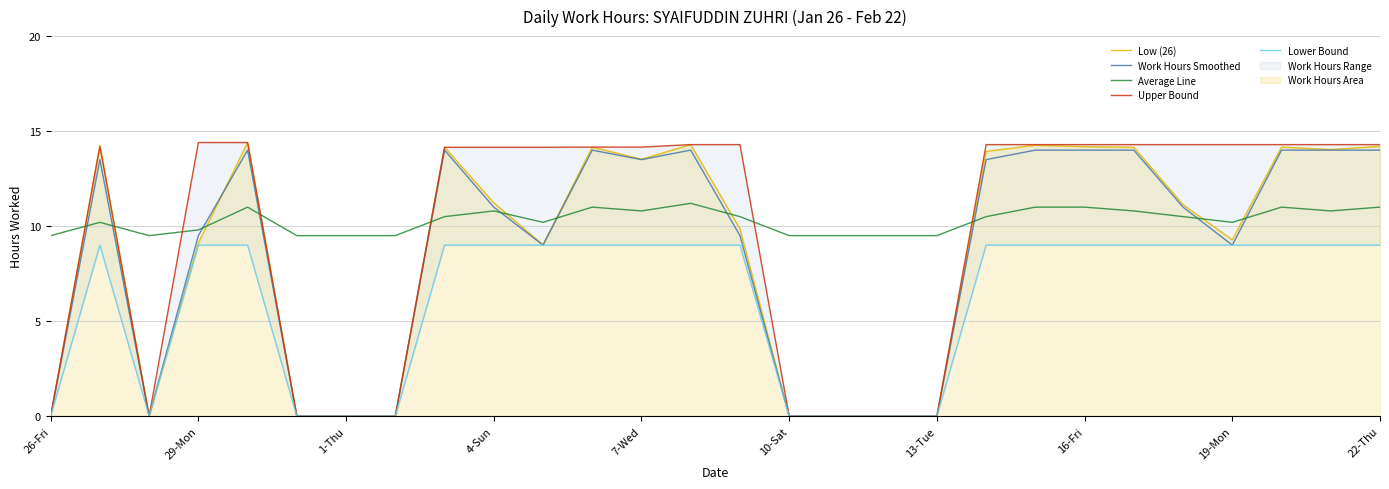

What is the label of the 1st point from the left?

26-Fri